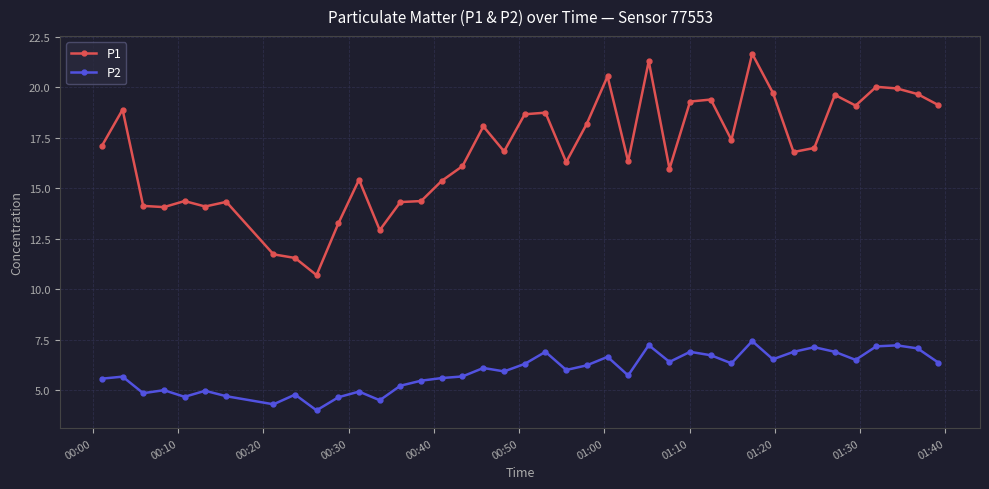

What is the sum of all P2 values?

237.2